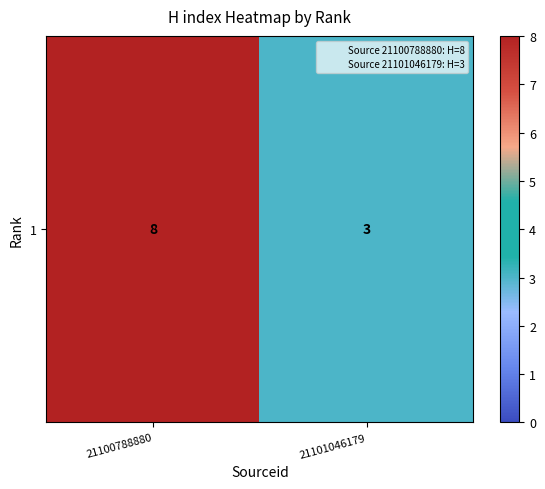

How many data points are less than 8?

1